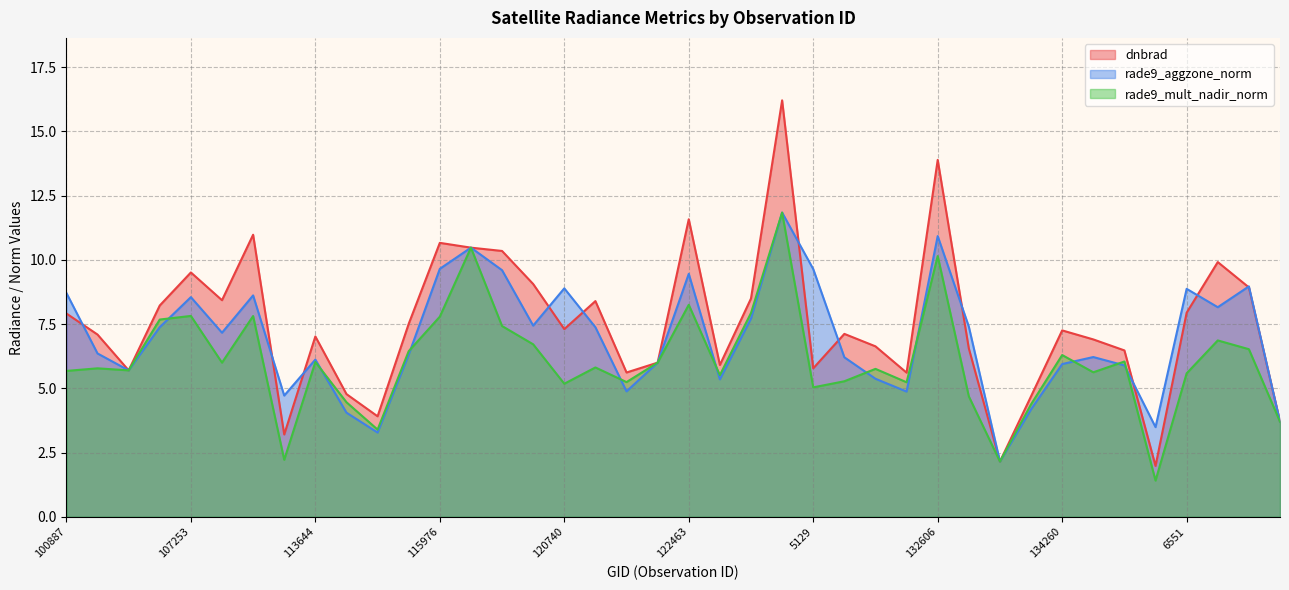

What is the spread (max minus min) of values at 107253?

1.7